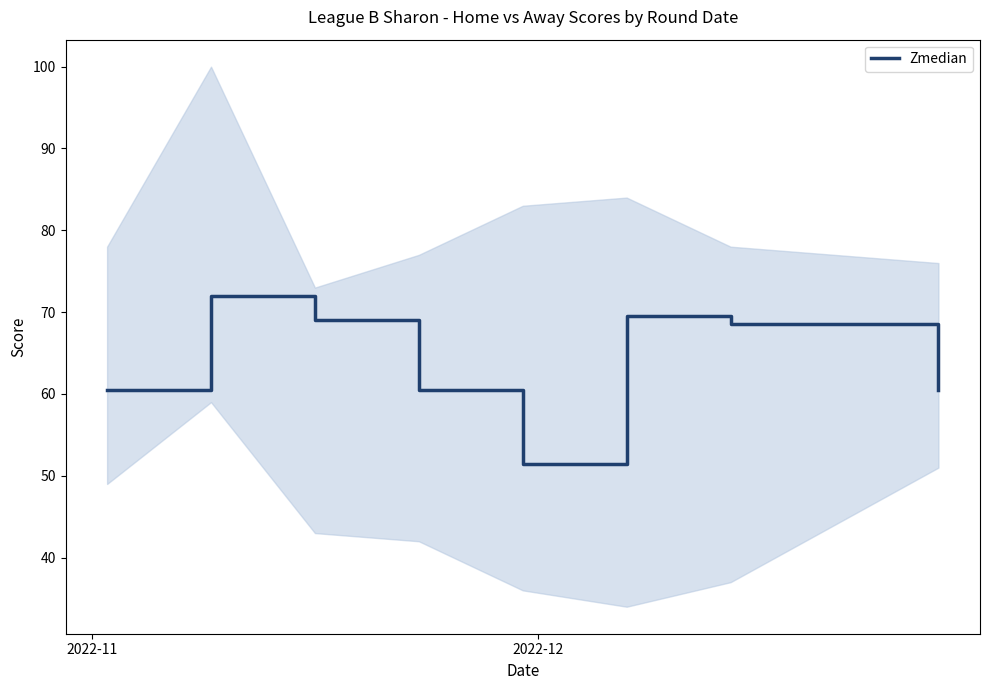

What is the label of the 8th point from the right?

2022-11